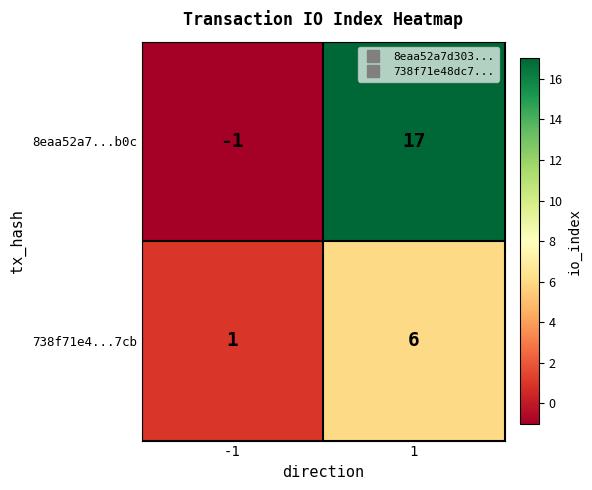

Rank the series at -1 from highest to lowest value.

738f71e4...7cb, 8eaa52a7...b0c